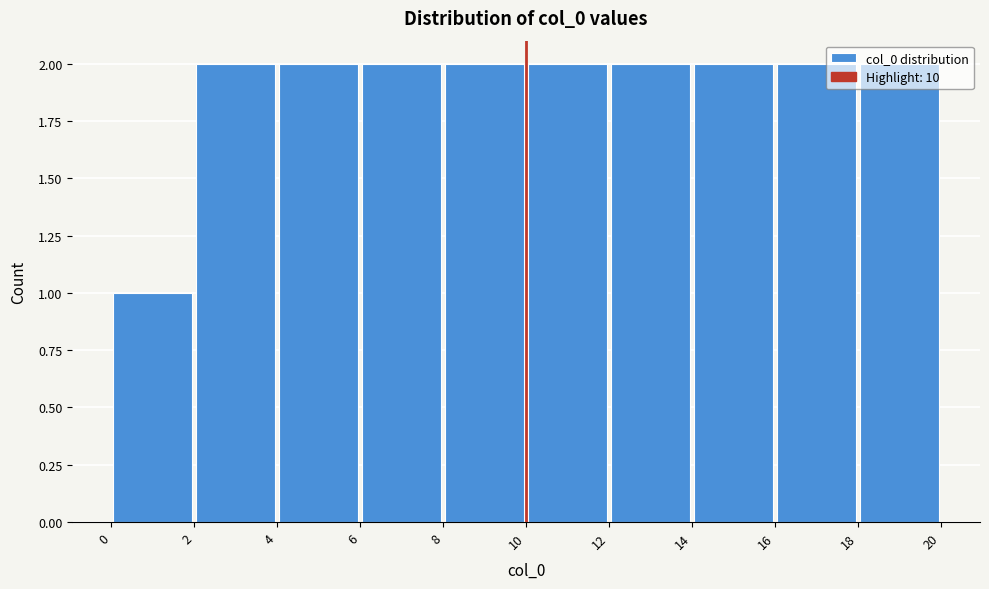

How tall is the bar that spans 16 to 18 on the x-axis? The values are not printed on the chart, so give them approximately, as read against the axis.

2